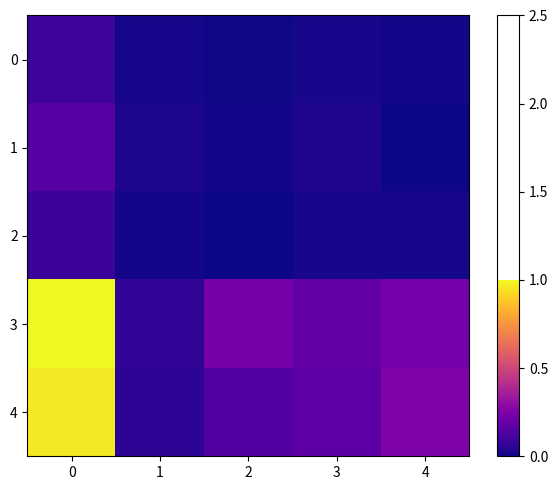

Which series has the widest spread of values?

3